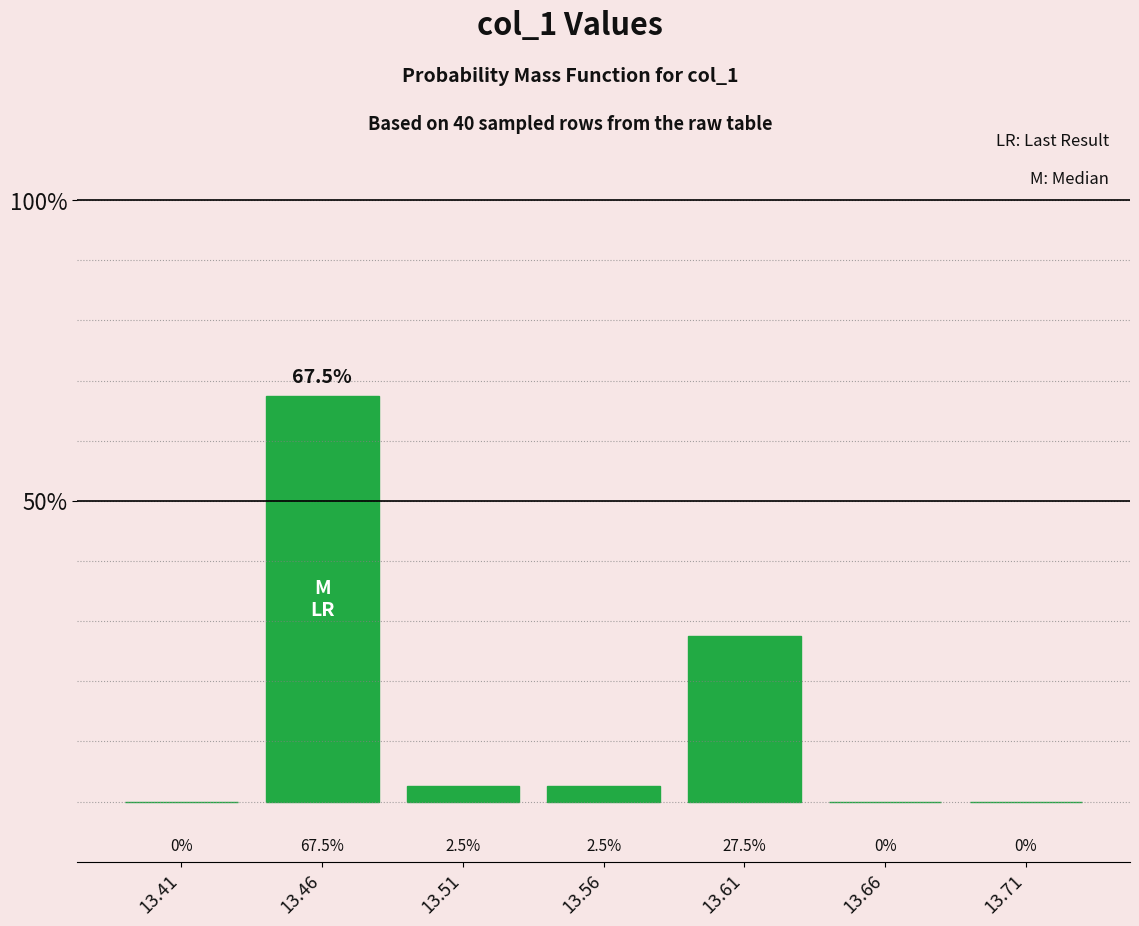

What is the height of the bar covering 13.584 to 13.634 on the x-axis? The bar edges are not printed on the chart, so give them approximately, as read against the axis.

27.5